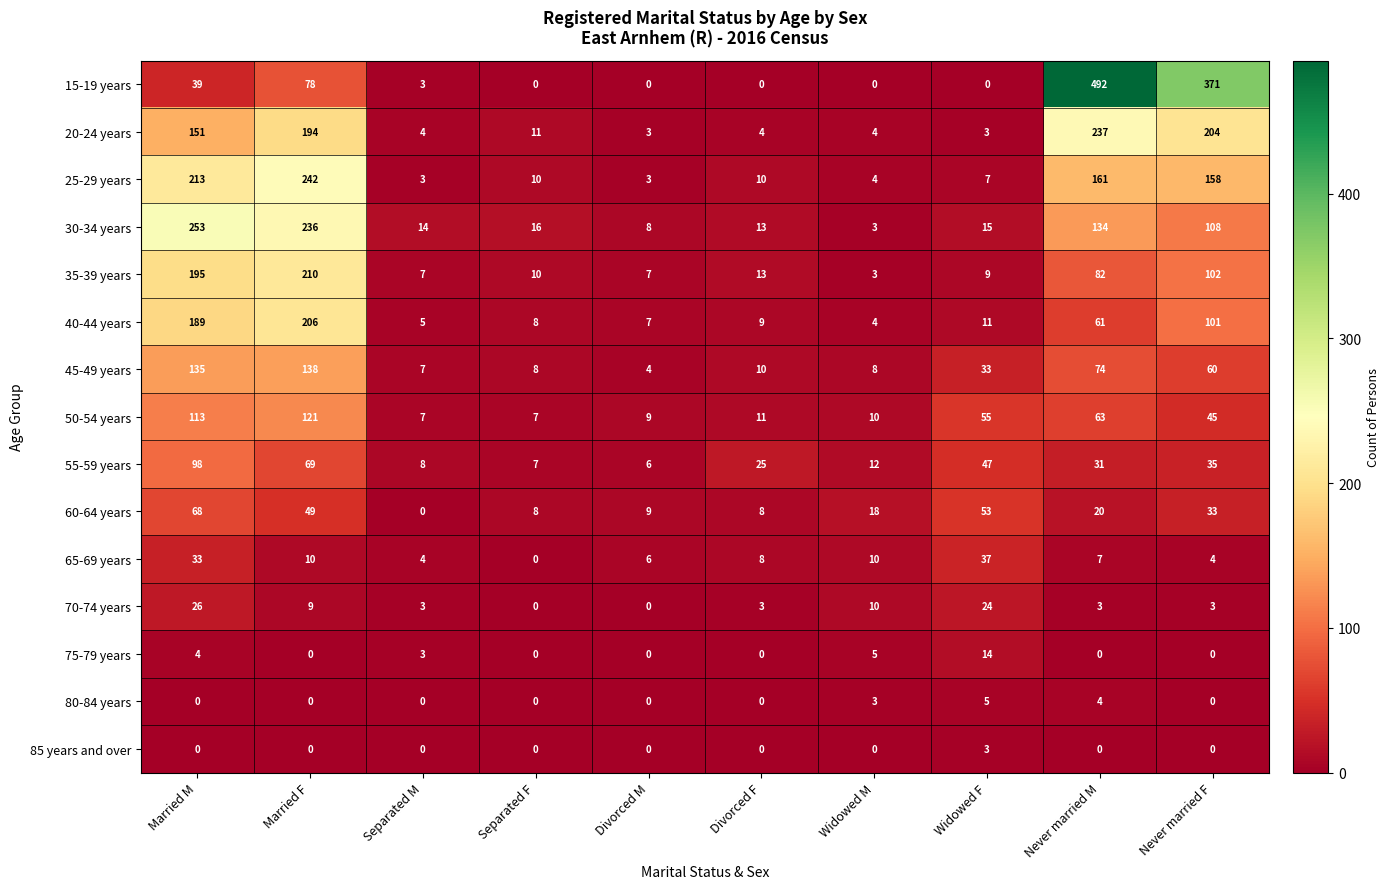

What is the difference between the highest and lowest values at Separated M?

14